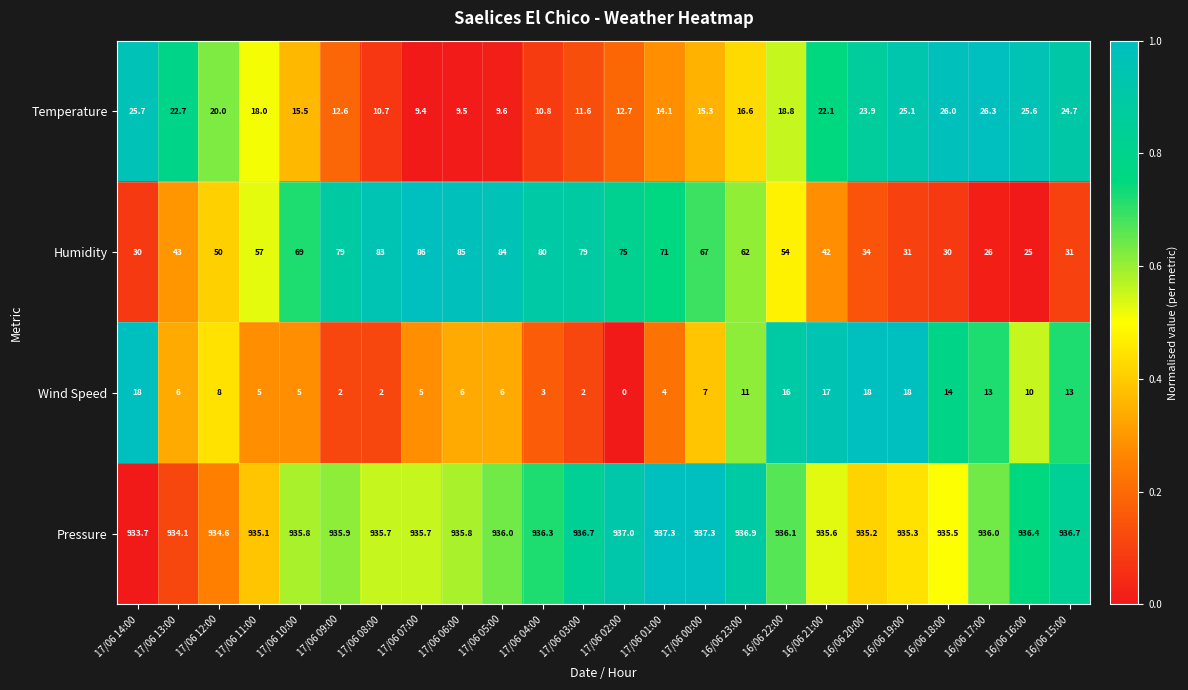

Is it true that Wind Speed equals 5.0 at 17/06 07:00?

True